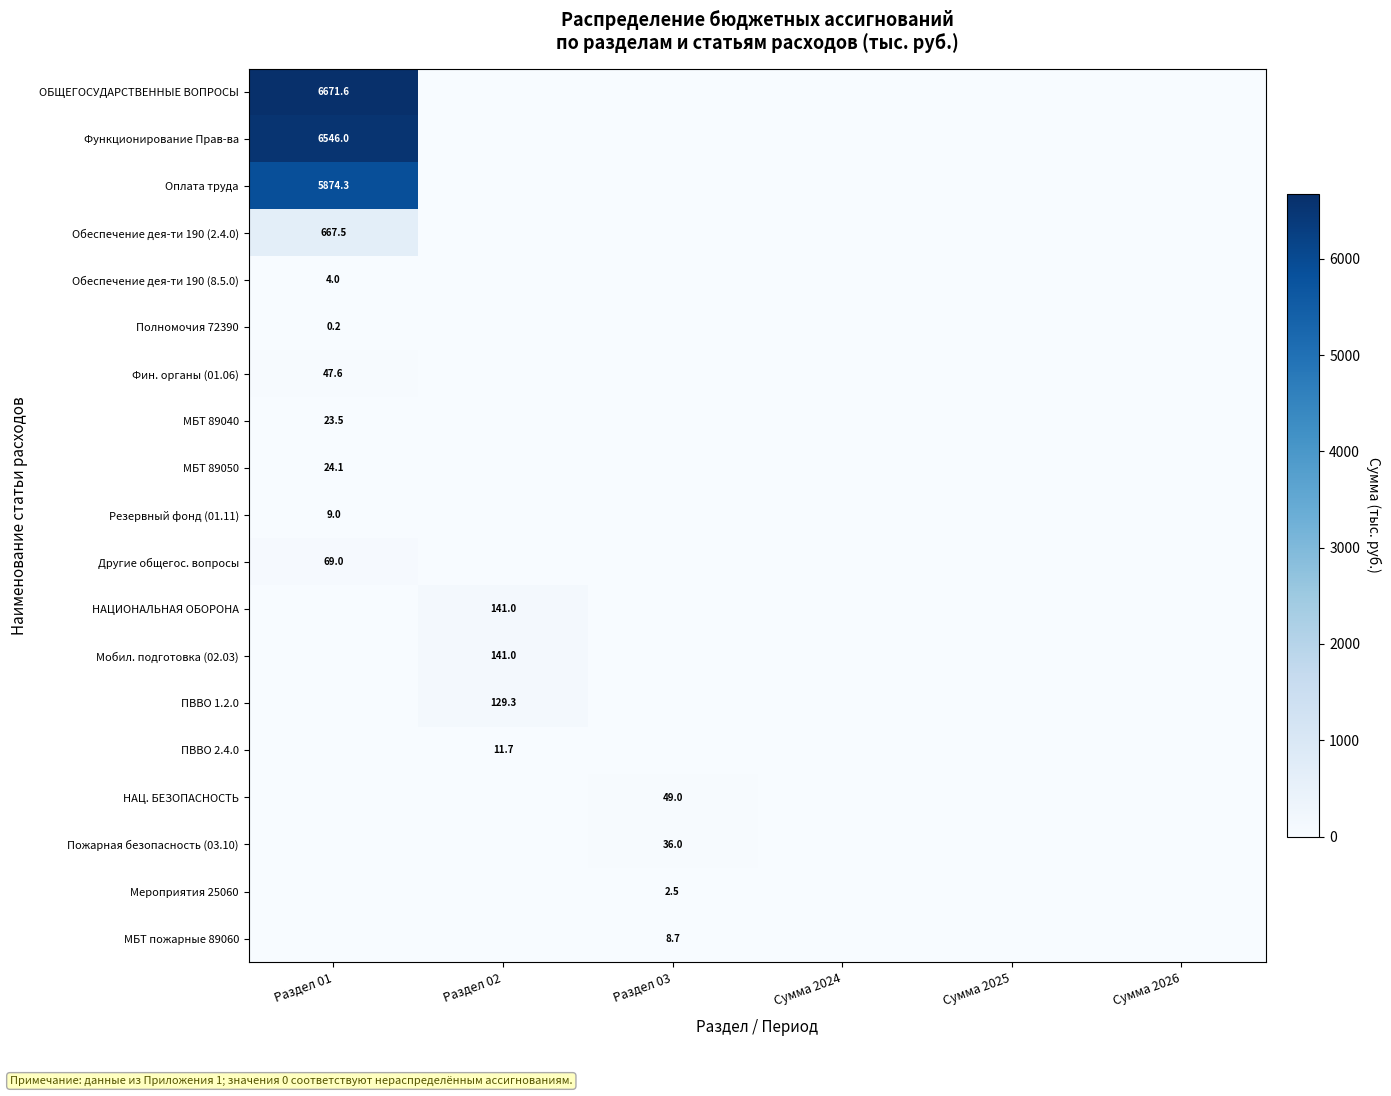

At how many categories does at least one series exceed 6233?

1